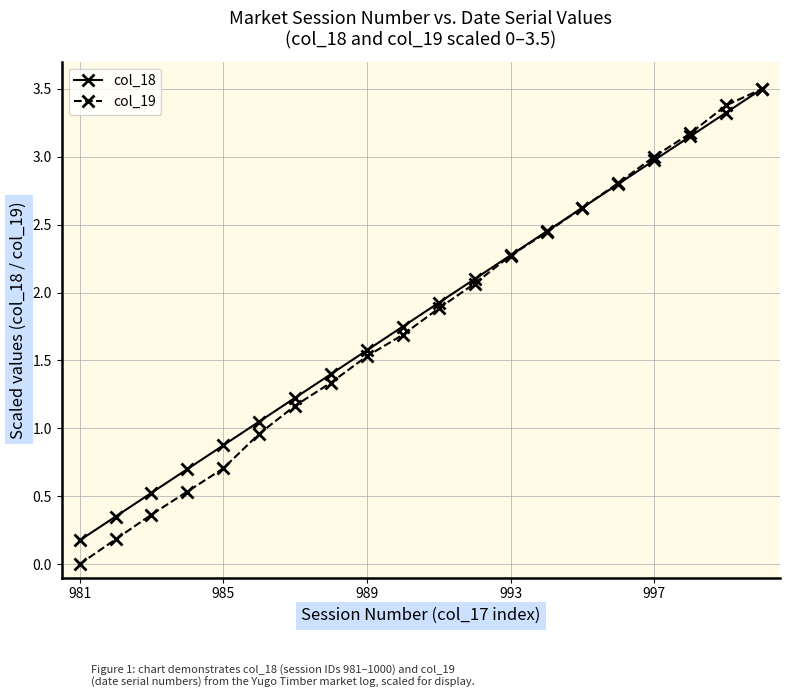

What is the greatest value displayed?

3.5